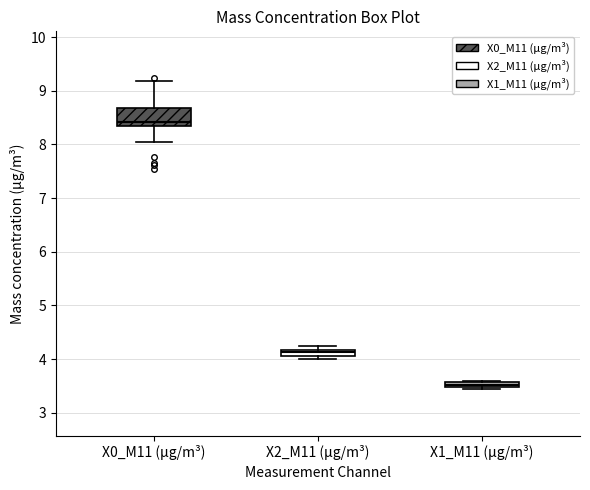

Where is the lower edge of the box for X2_M11 (μg/m³) on the y-axis? The values are not printed on the chart, so give them approximately, as read against the axis.

4.1